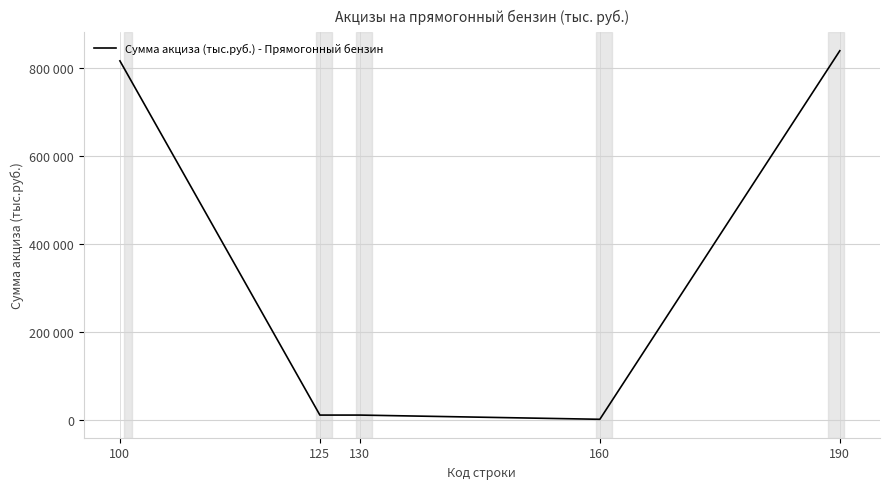

How many interior local valleys (lower than both neighbors) does the data have?

1